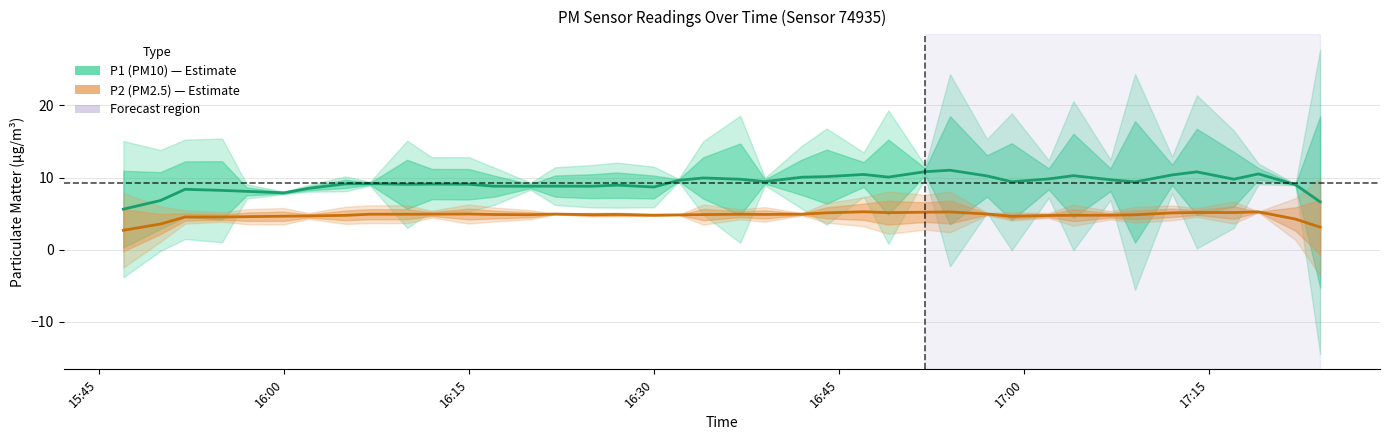

Which label corresponds to the smallest value in the chart?

15:45